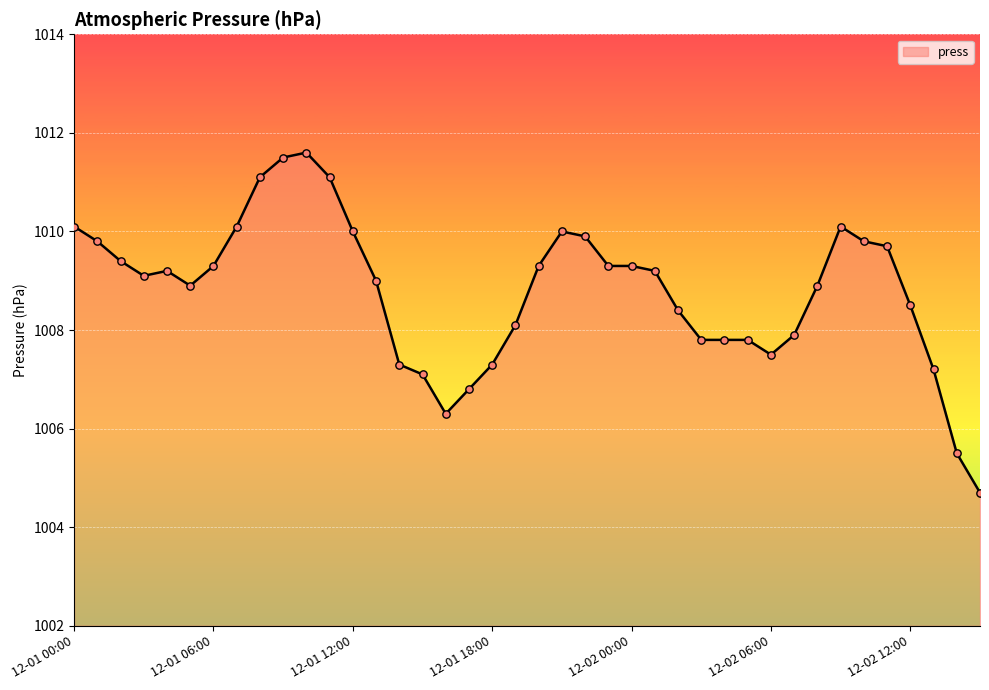

What is the smallest value displayed?

1004.7